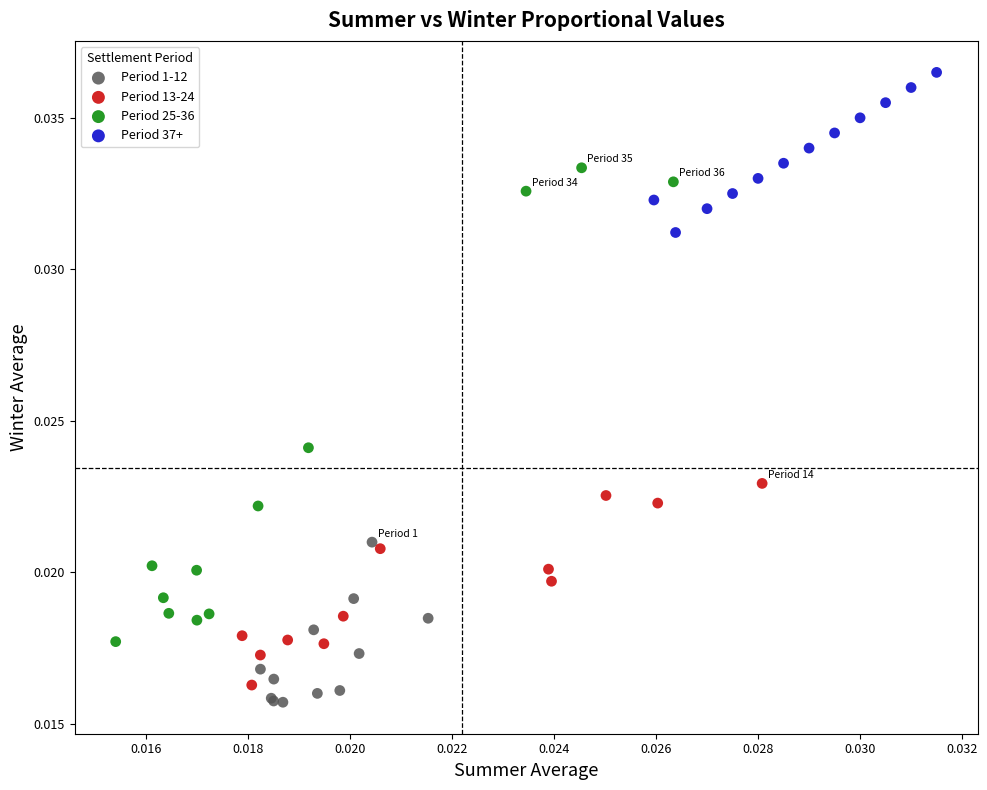

Which series reaches the minimum Y coordinate?

Period 1-12